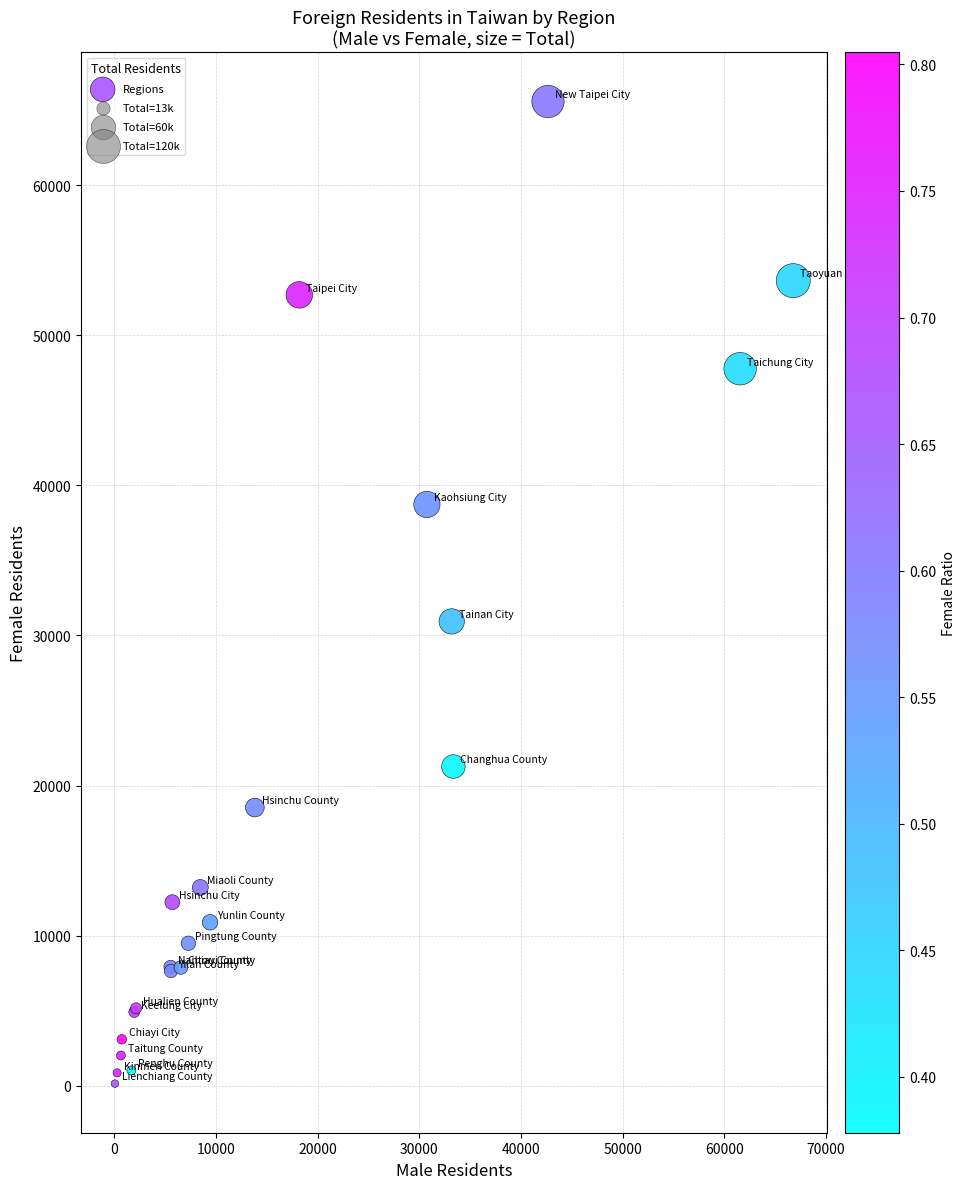

What Y value in the scatter plot is closest to 32860?

30938